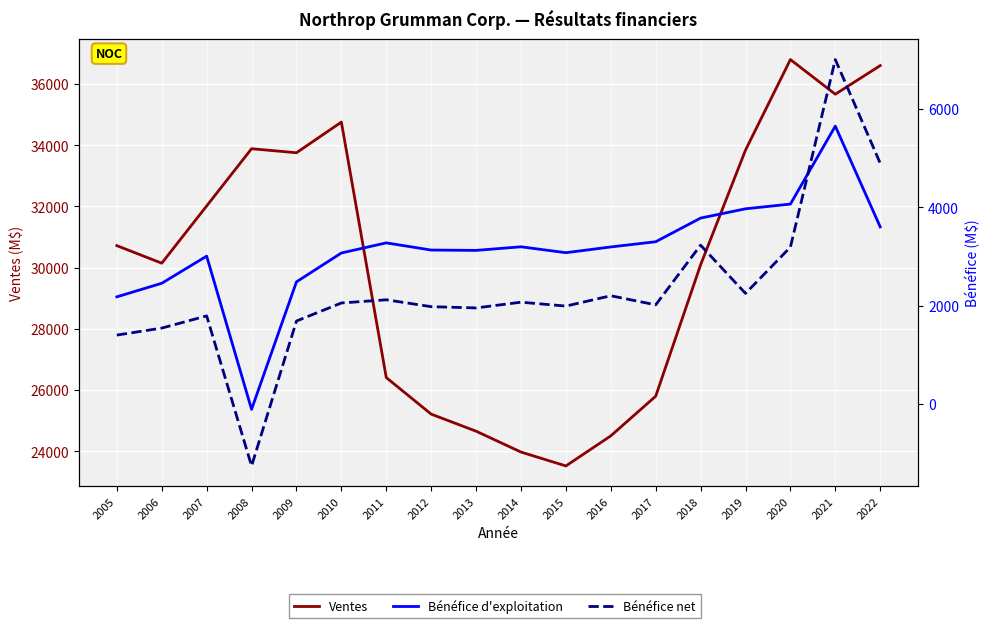

At which category does Bénéfice d'exploitation reach its first local peak?

2007